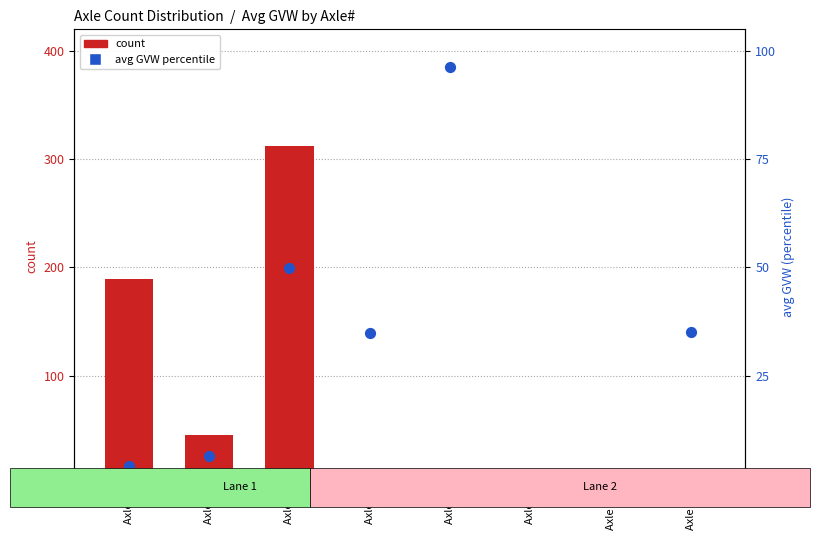

Which series reaches the maximum Y coordinate?

count